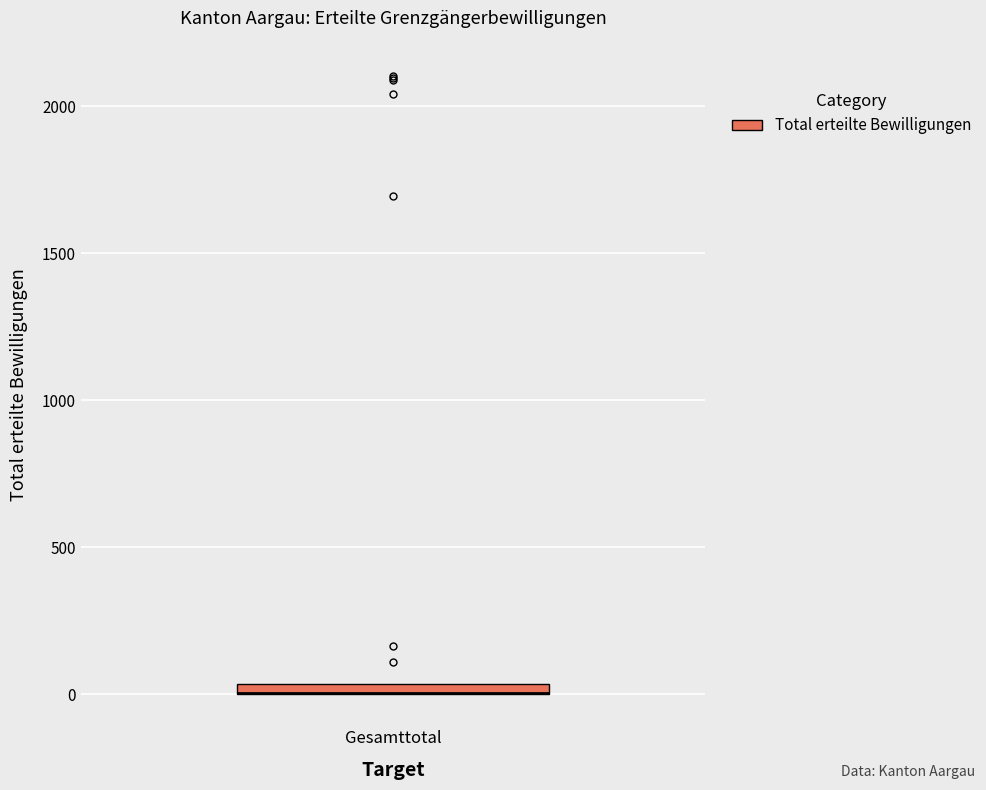

Where is the upper edge of the box for Gesamttotal on the y-axis? The values are not printed on the chart, so give them approximately, as read against the axis.

50